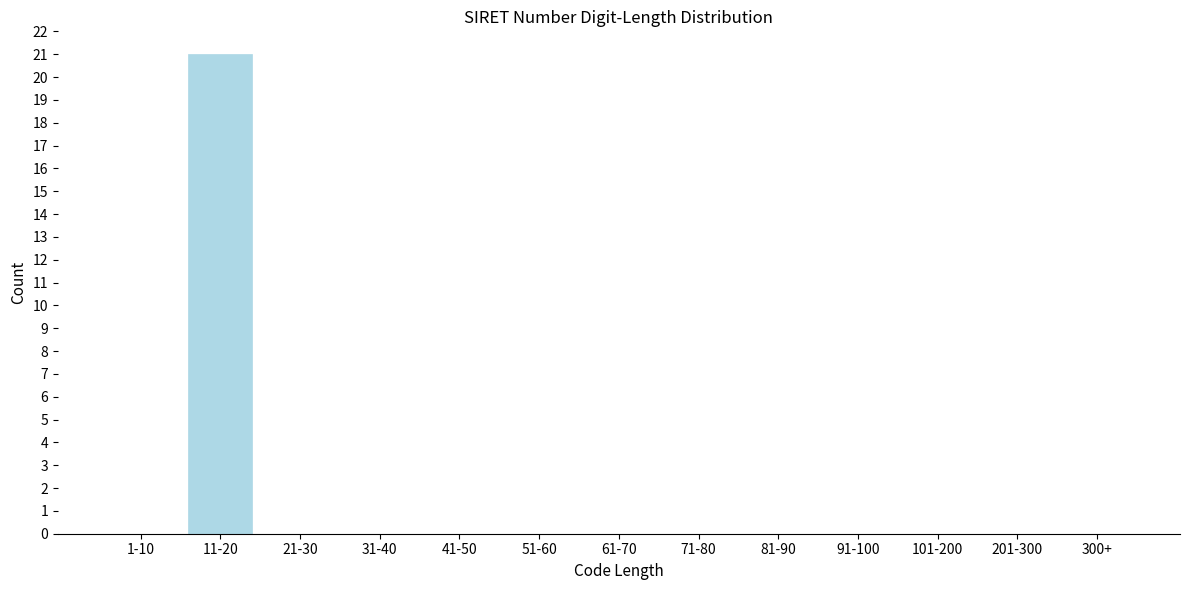

Reading left to right, transcribe all the data shown in this chart.

1-10=0	11-20=21	21-30=0	31-40=0	41-50=0	51-60=0	61-70=0	71-80=0	81-90=0	91-100=0	101-200=0	201-300=0	300+=0